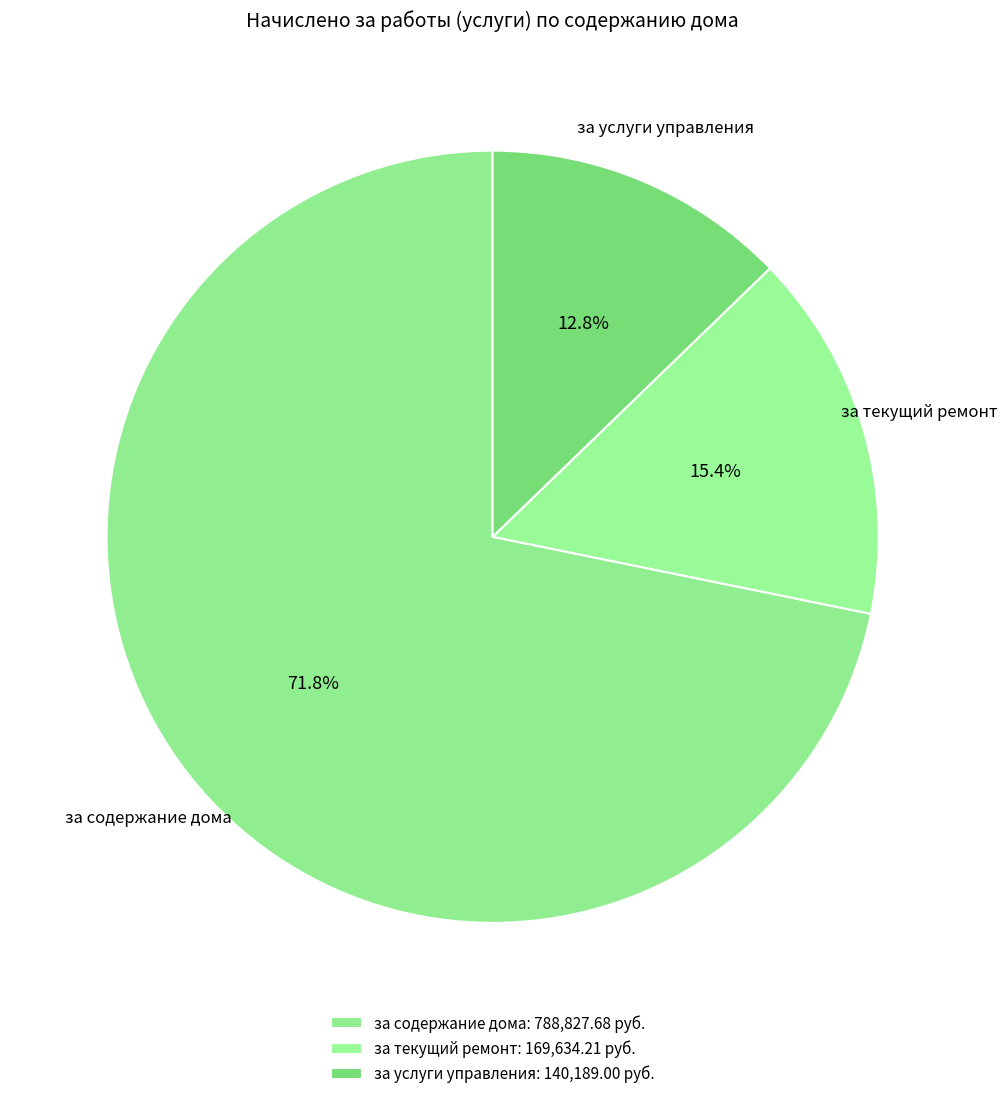

How many slices are in this pie chart?

3